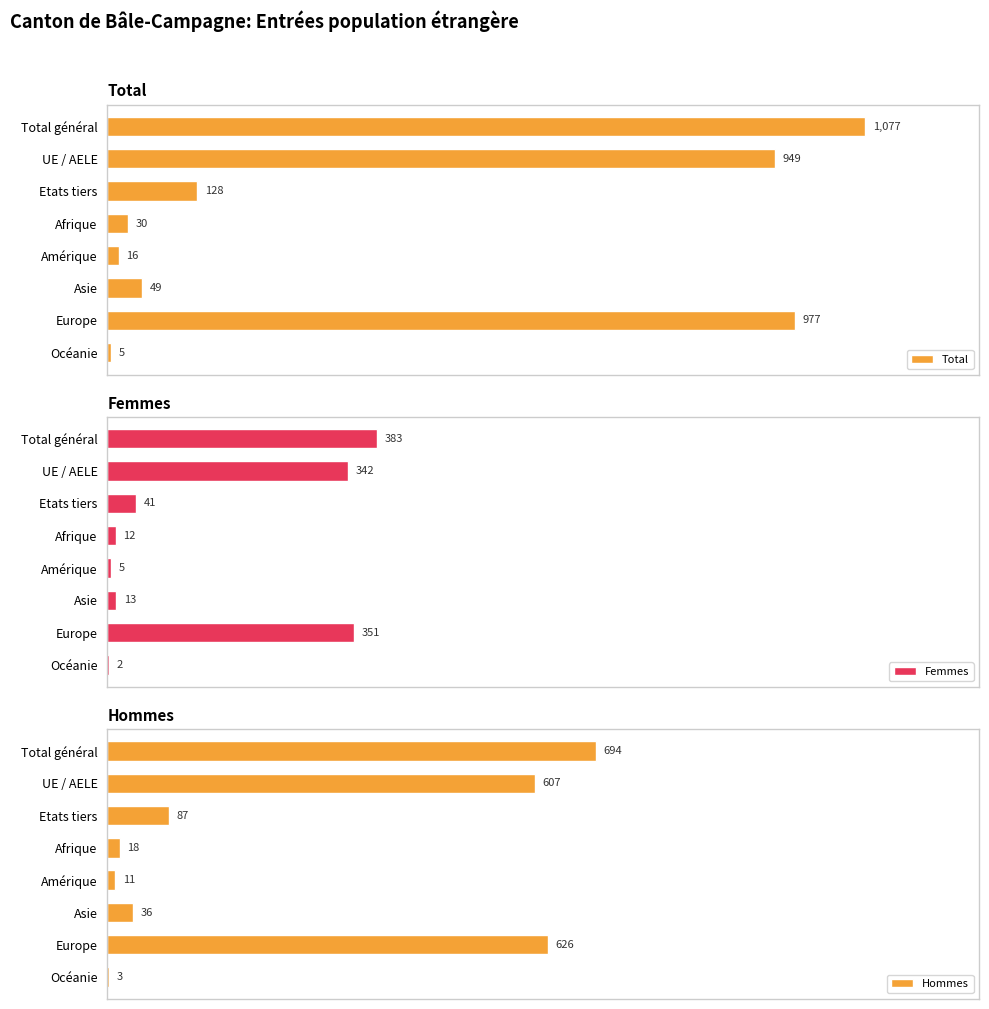

Where is Hommes nearest to the value 348?

UE / AELE